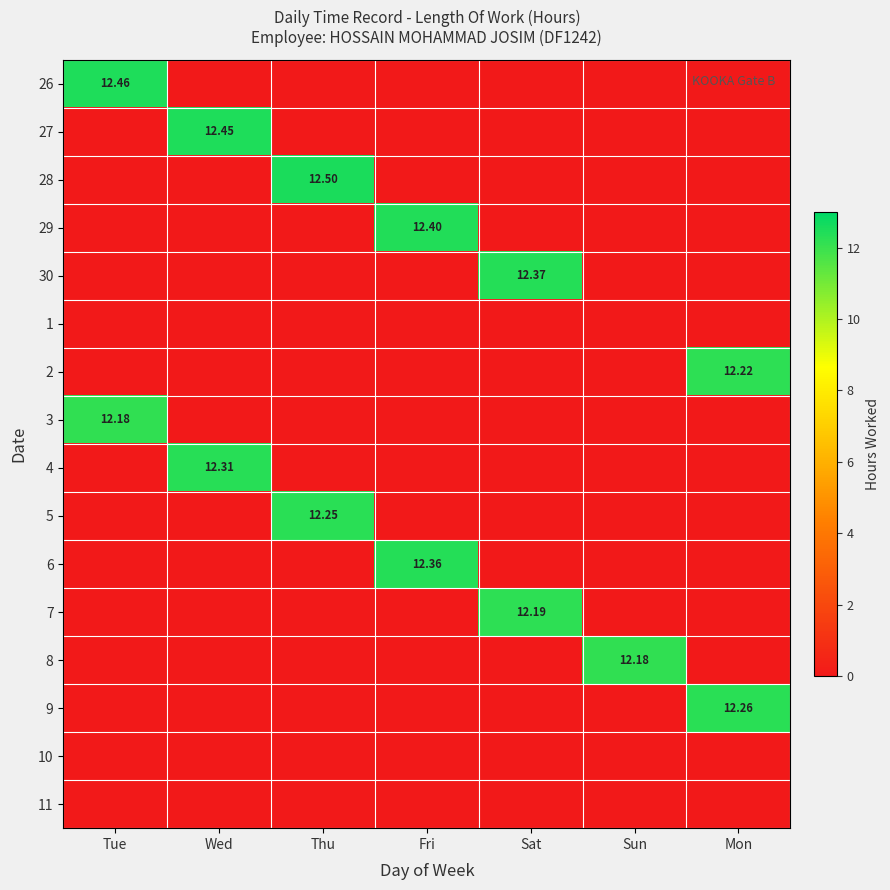

At which category is the sum across all series the highest?

Wed